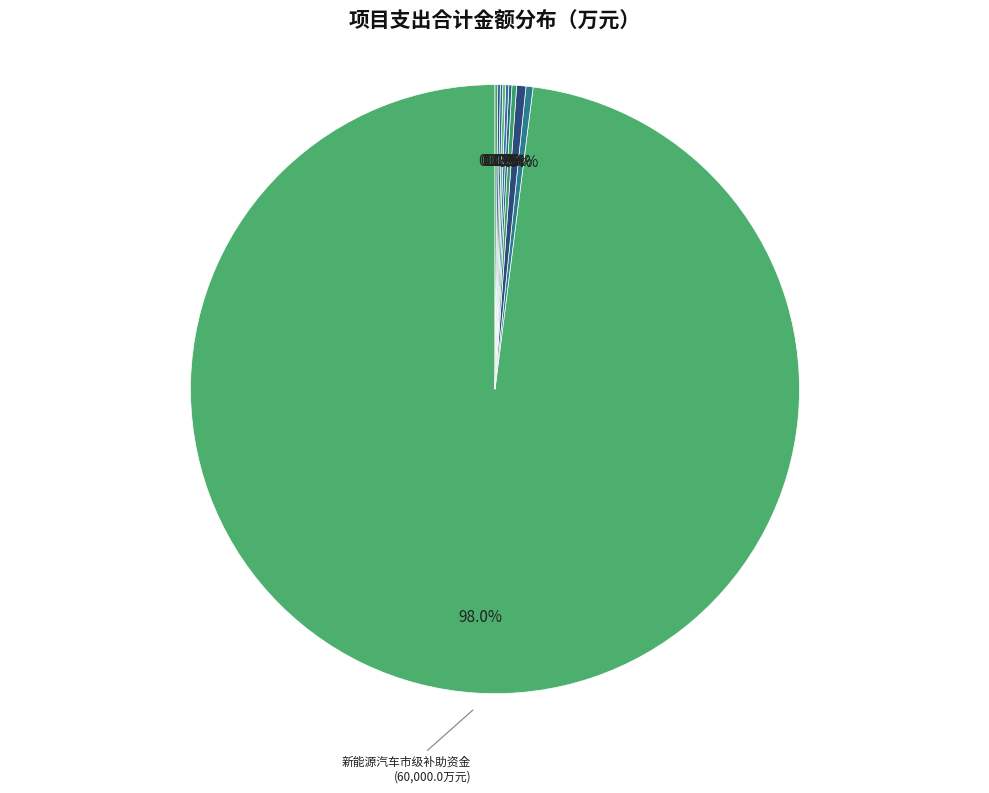

Which slice is the largest?

新能源汽车市级补助资金